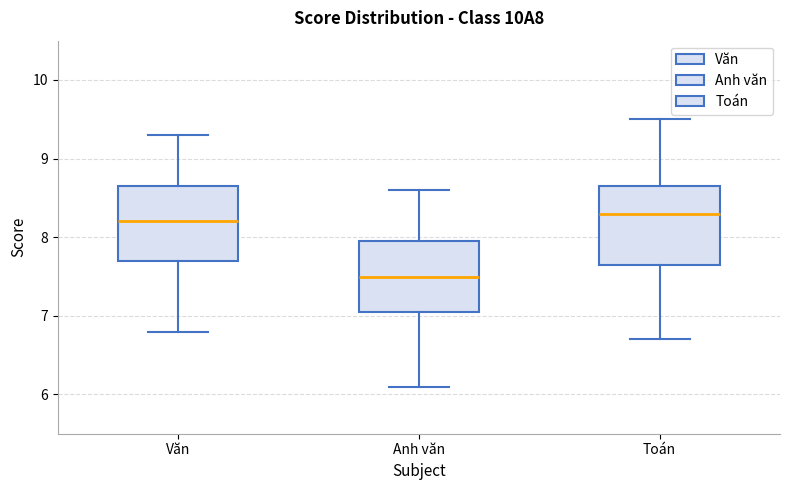

Reading left to right, transcribe this box plot: for each box, give where its median line is, the range the box spans, and where its two whiskers end, as read against the y-axis. The values are not printed on the chart, so give them approximately, as read against the axis.

Văn: median 8.2, box 7.7 to 8.7, whiskers 6.8 to 9.3
Anh văn: median 7.5, box 7.1 to 8.0, whiskers 6.1 to 8.6
Toán: median 8.3, box 7.7 to 8.7, whiskers 6.7 to 9.5